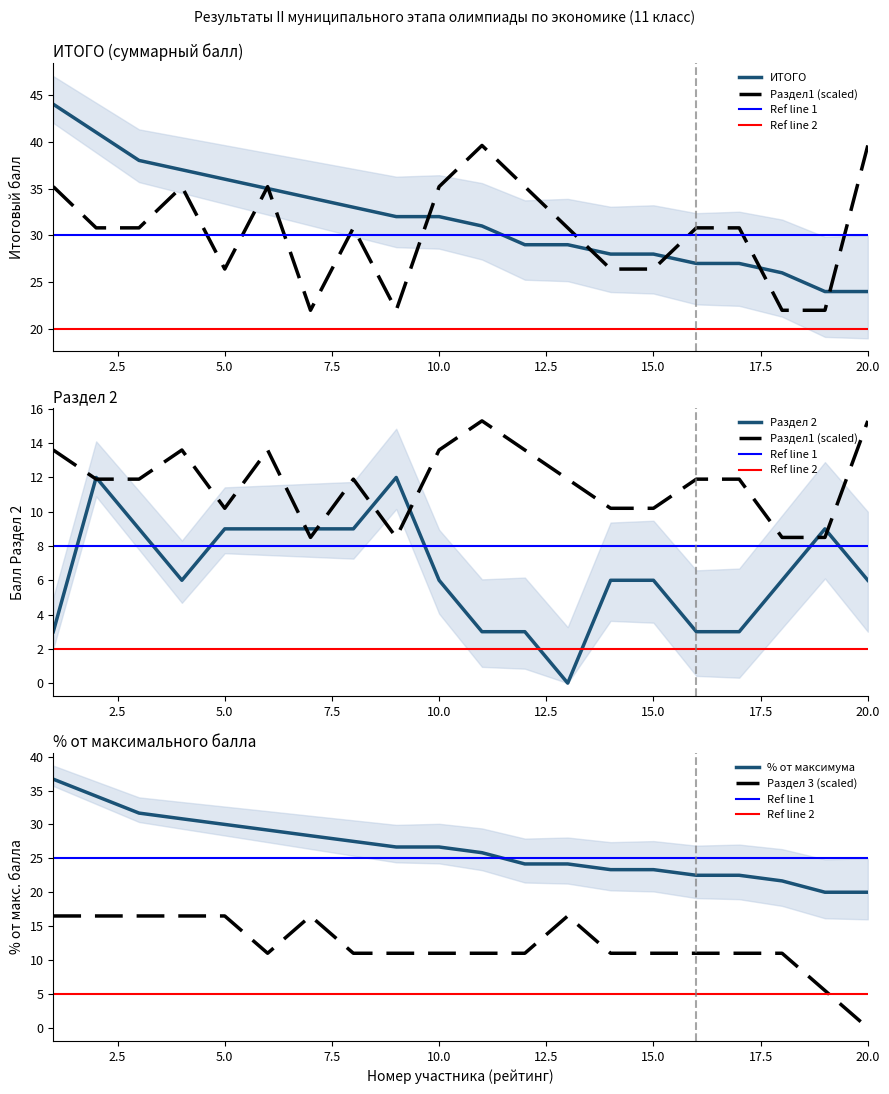

The % от максимума series shows 34.3 at 20.0. True or false?

False